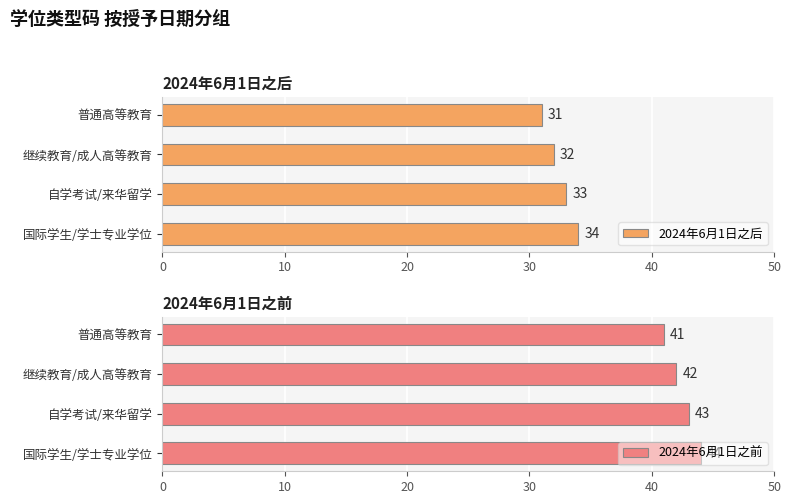

List the series in order of their peak value, highest first.

2024年6月1日之前, 2024年6月1日之后